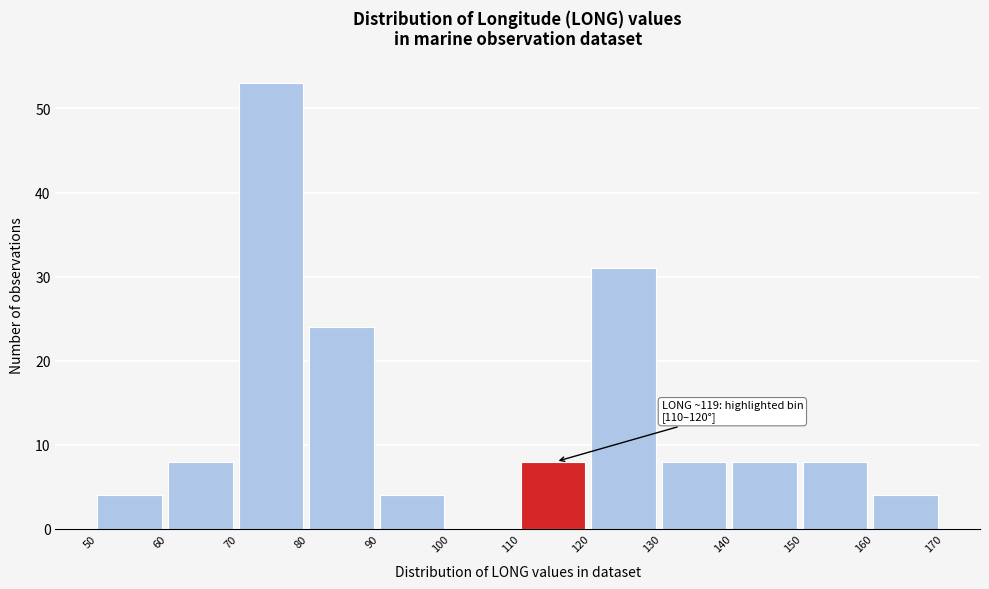

Over which range of the x-axis is the bar tallest?

70 to 80